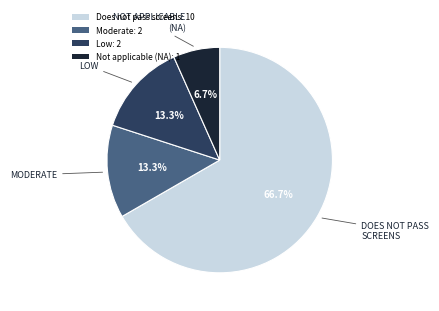

How many segments does this pie chart have?

4